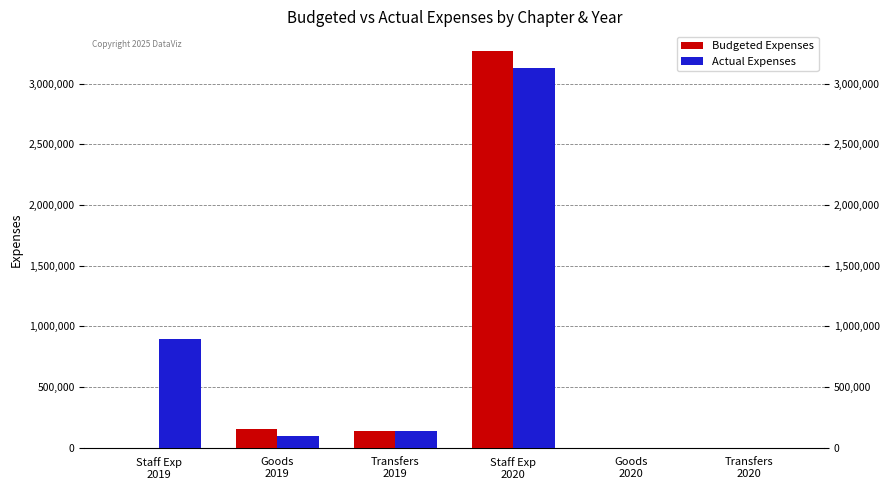

What is the maximum value for Budgeted Expenses?

3268452.0